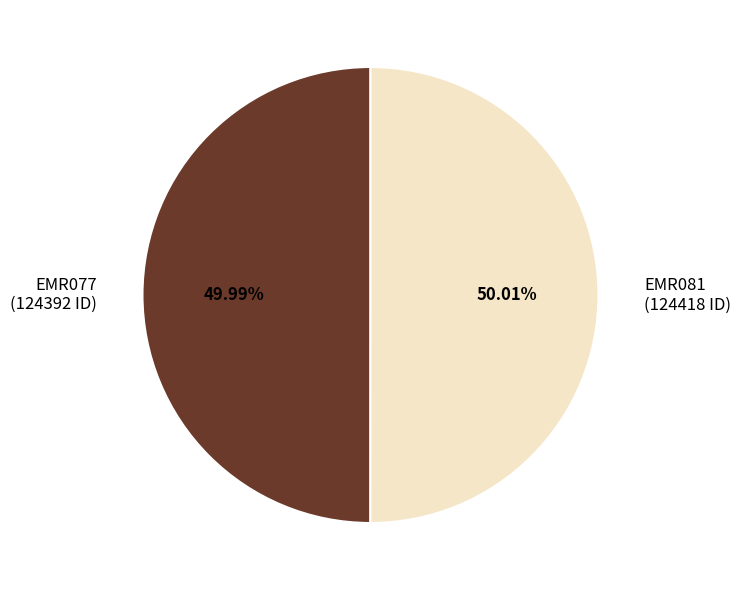

Is there a majority slice in this chart?

Yes